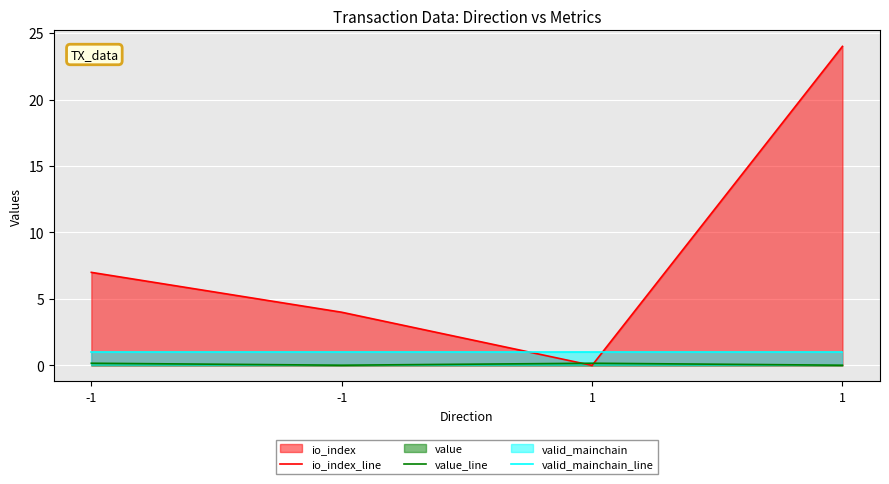

Is it true that value_line equals 0.2 at 1?

False